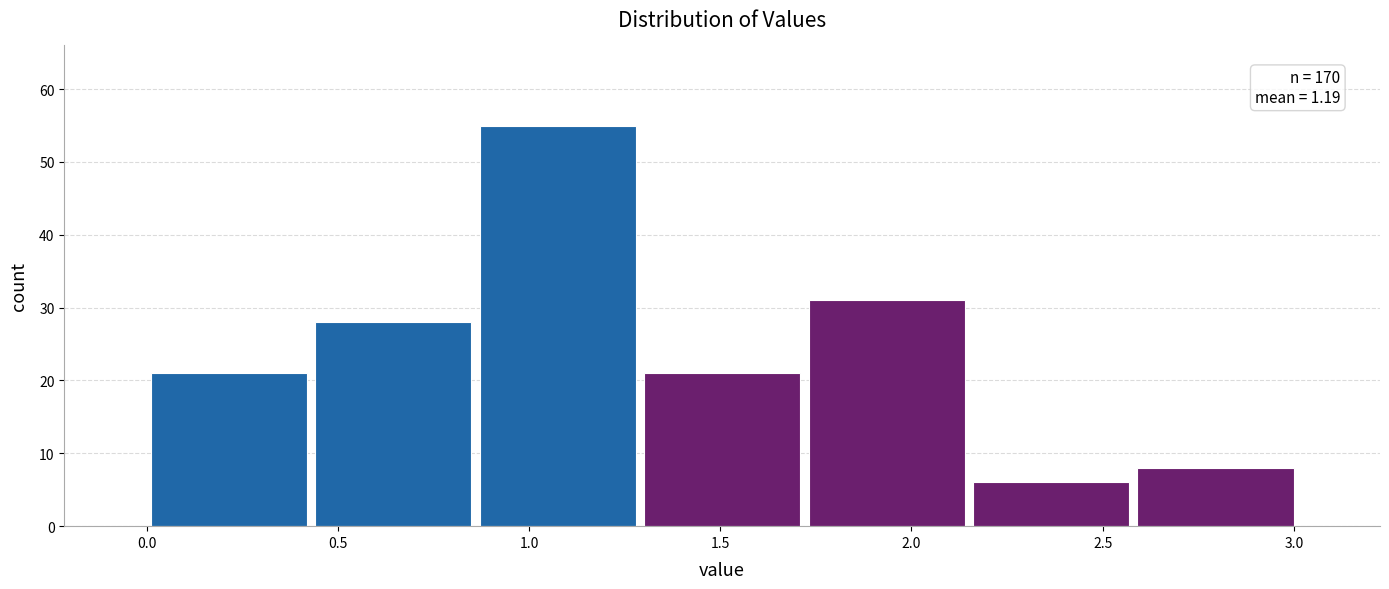

Over which range of the x-axis is the bar tallest?

0.86 to 1.29